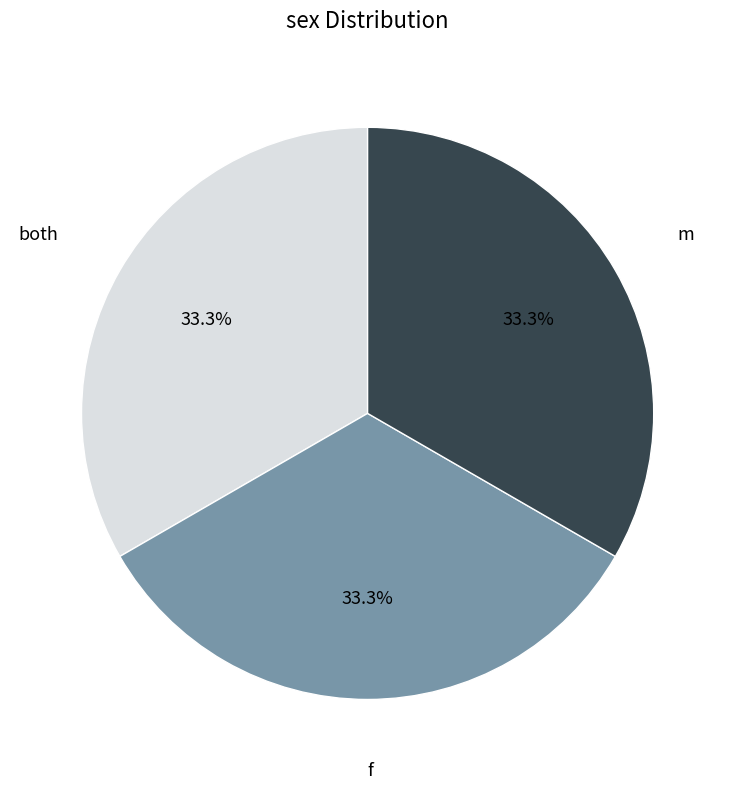

Is there any slice that represents more than half of the pie?

No